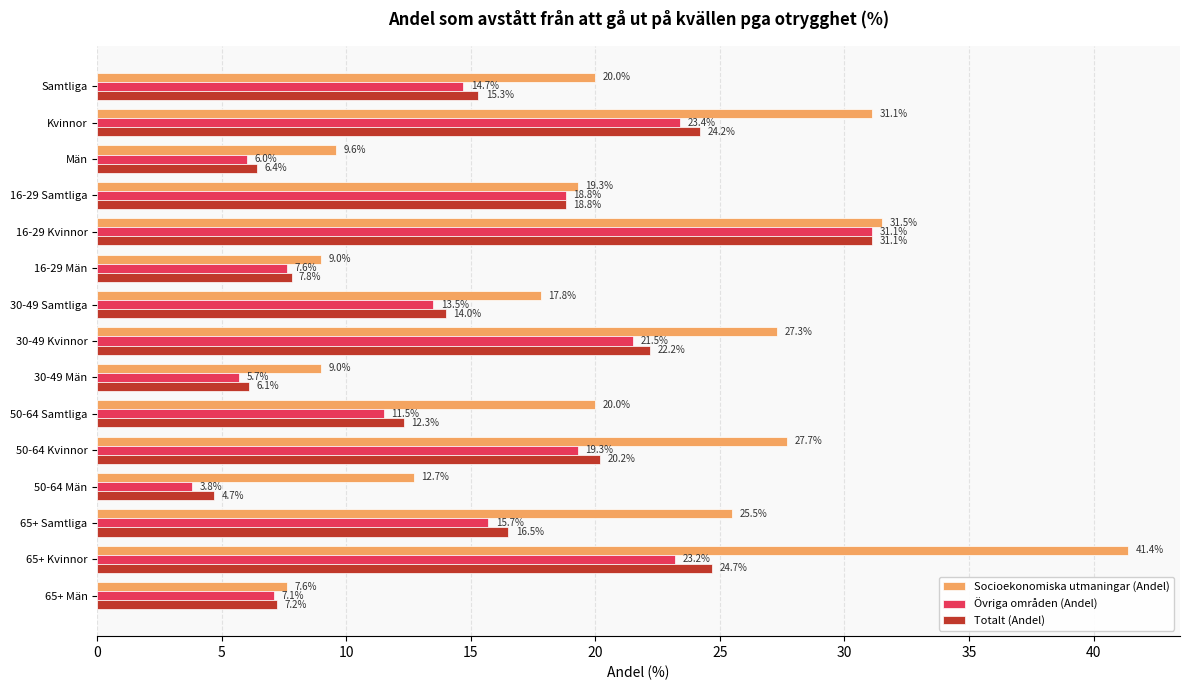

What is the greatest value displayed?

41.4